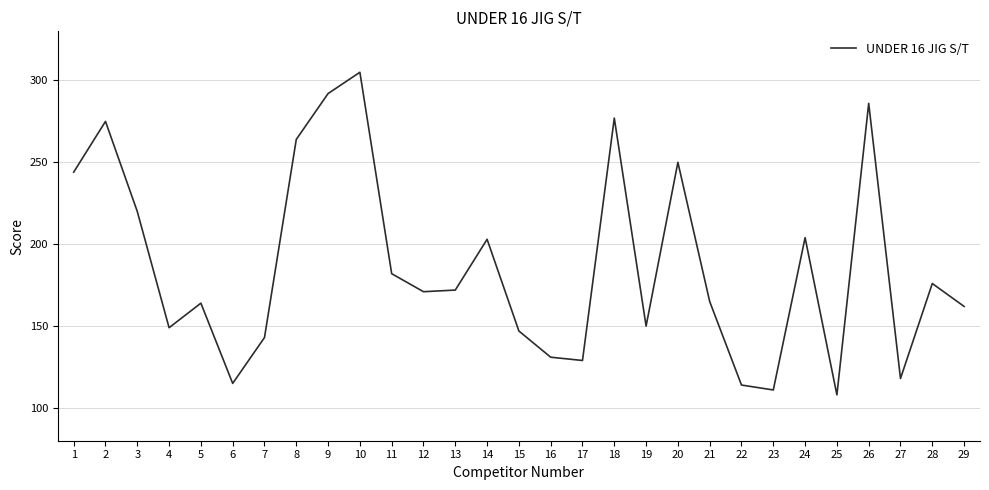

Which has a higher value, 22 or 15?

15